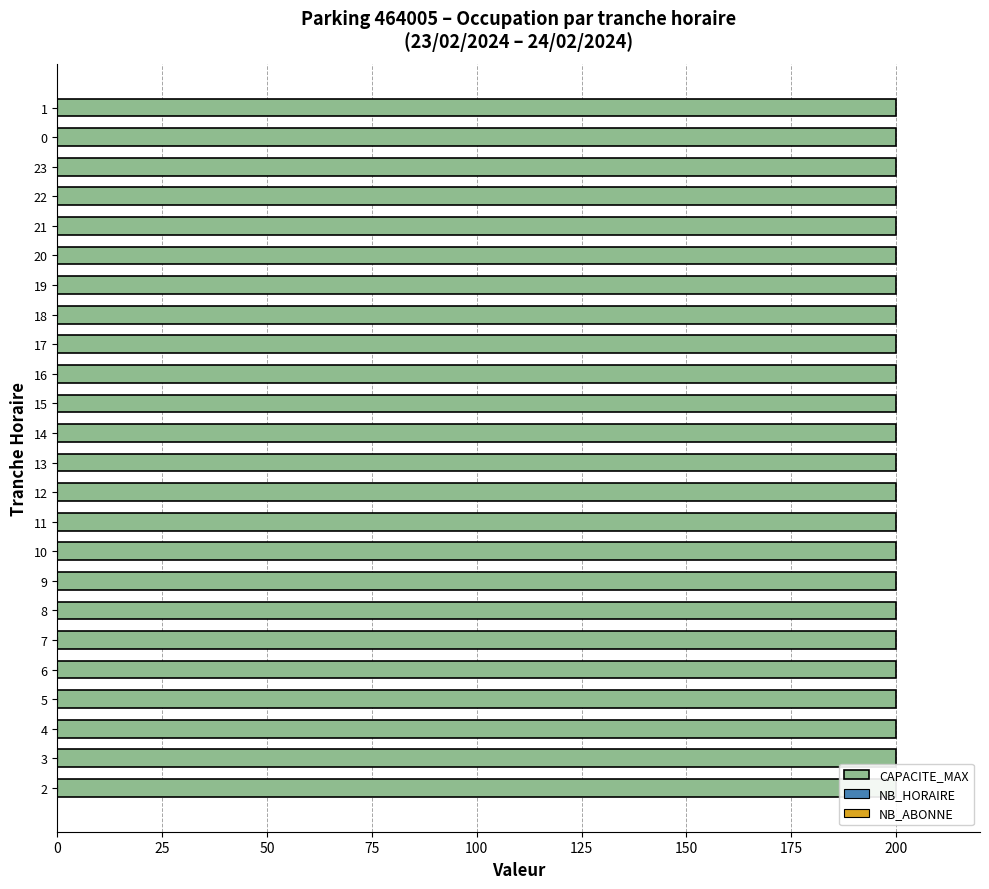

List the series in order of their peak value, lowest first.

NB_ABONNE, NB_HORAIRE, CAPACITE_MAX